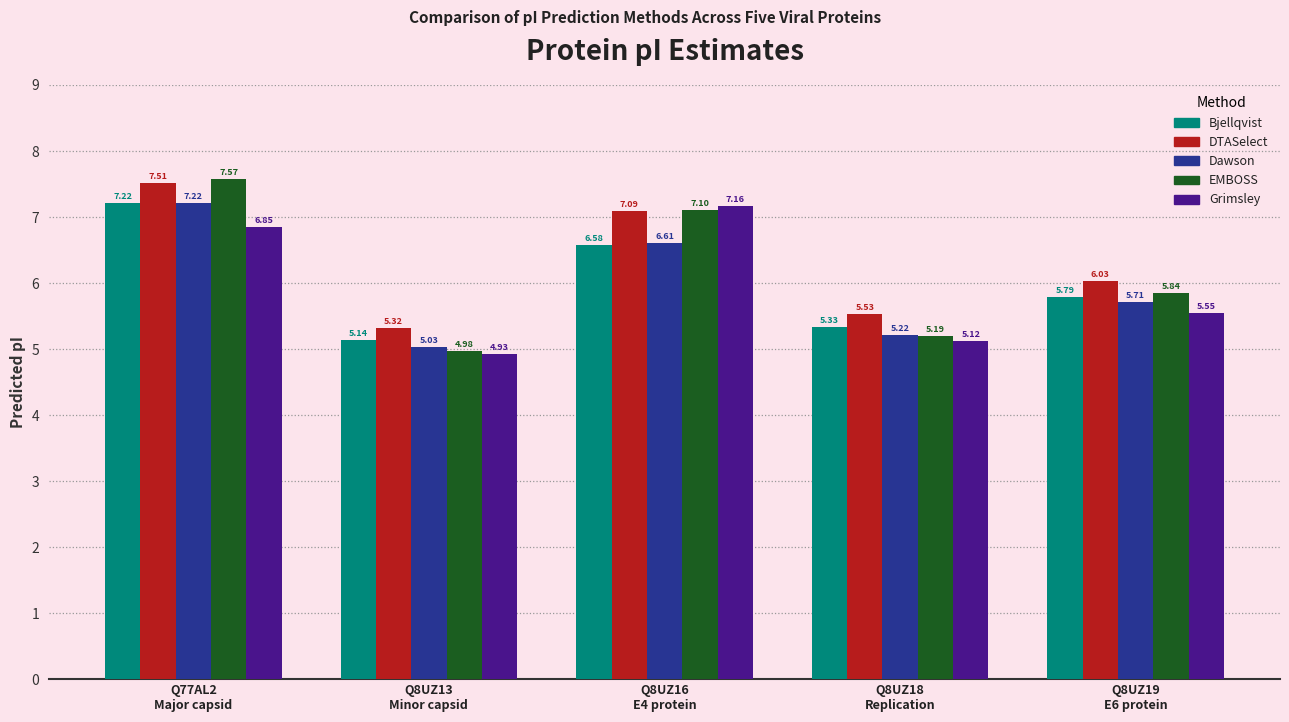

What is the label of the 2nd bar from the left?

Q8UZ13
Minor capsid